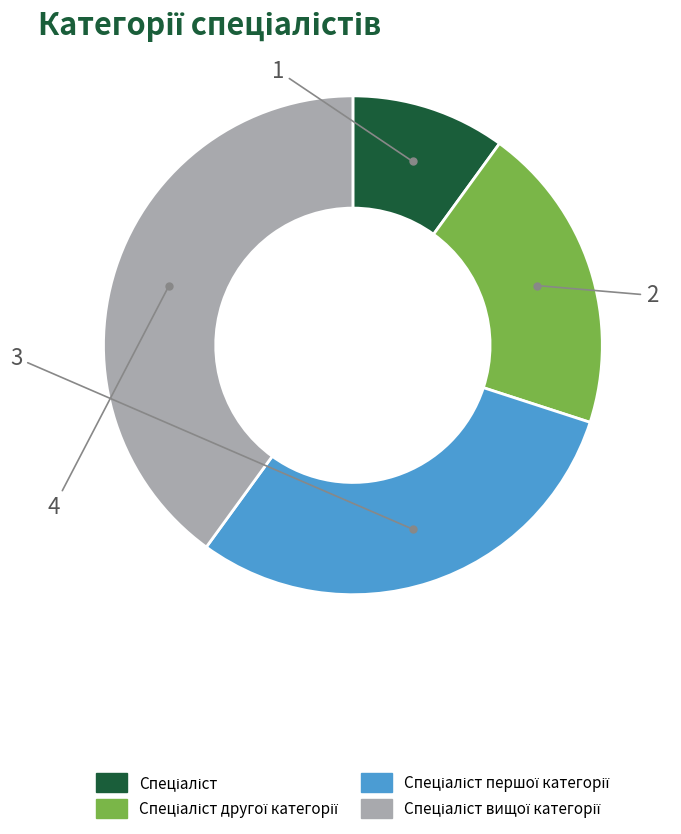

Is there a majority slice in this chart?

No